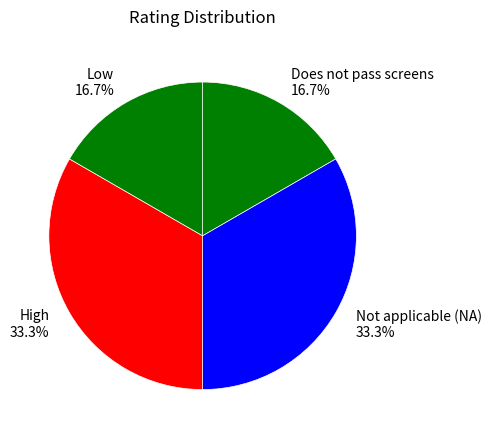

To the nearest percent, what is the average slice percentage?

25%